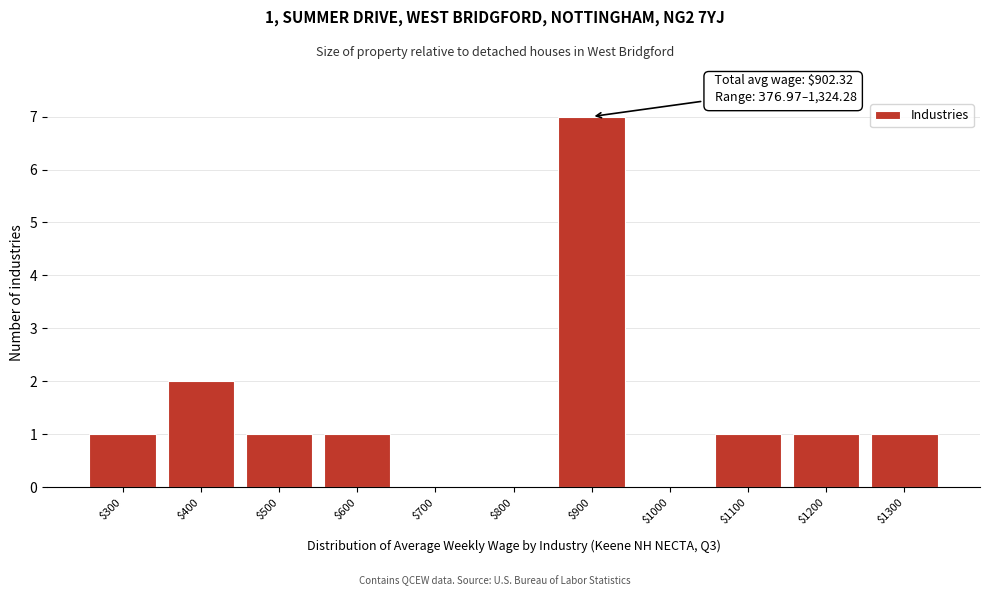

The chart shows a value of 1 at $1200. True or false?

True